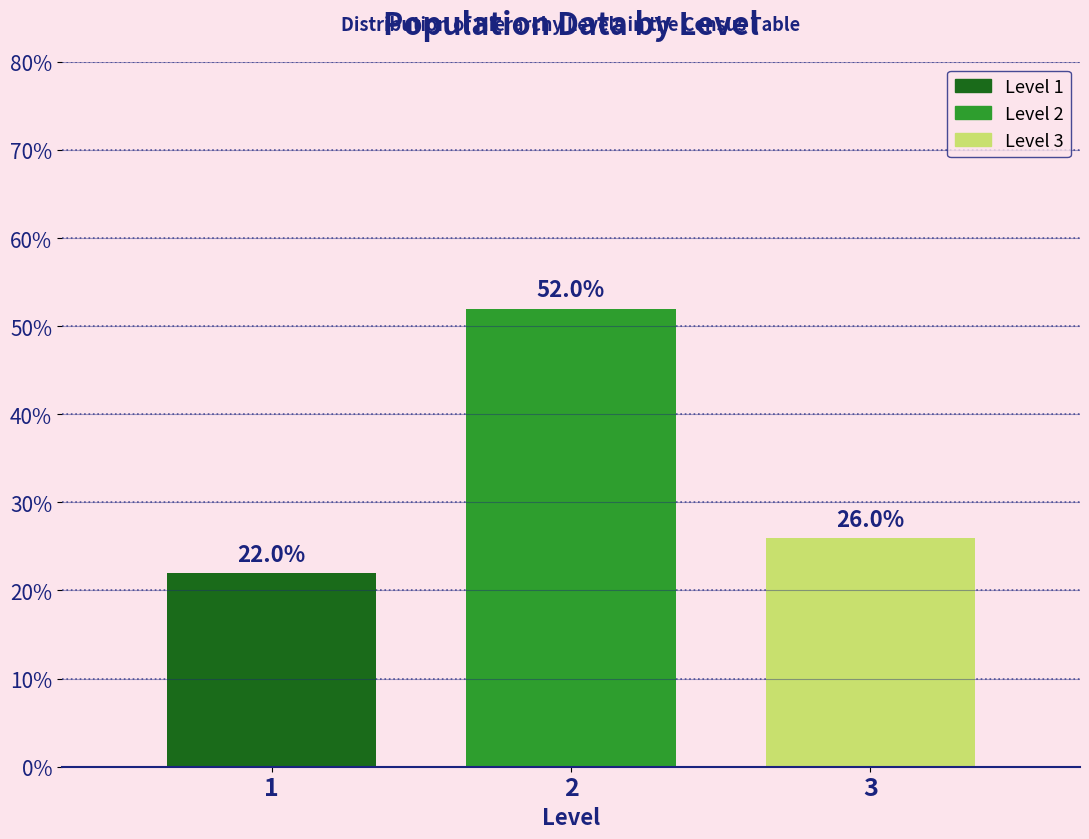

Reading right to left, extract all data points from this chart.

26	52	22